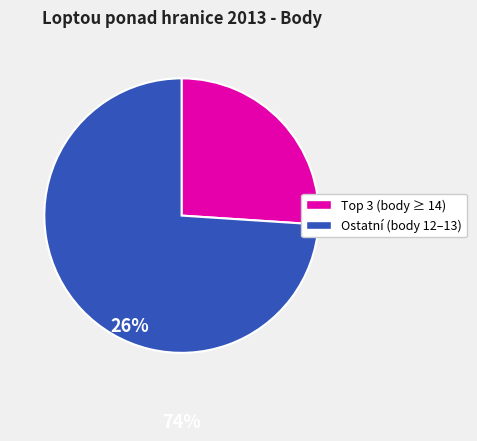

Does any single category account for the majority?

Yes